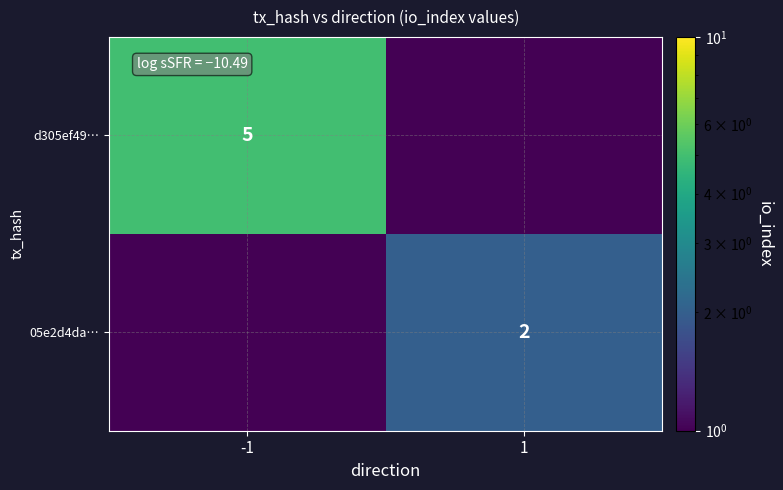

Is the value of d305ef49… at -1 greater than the value of 05e2d4da… at 1?

Yes